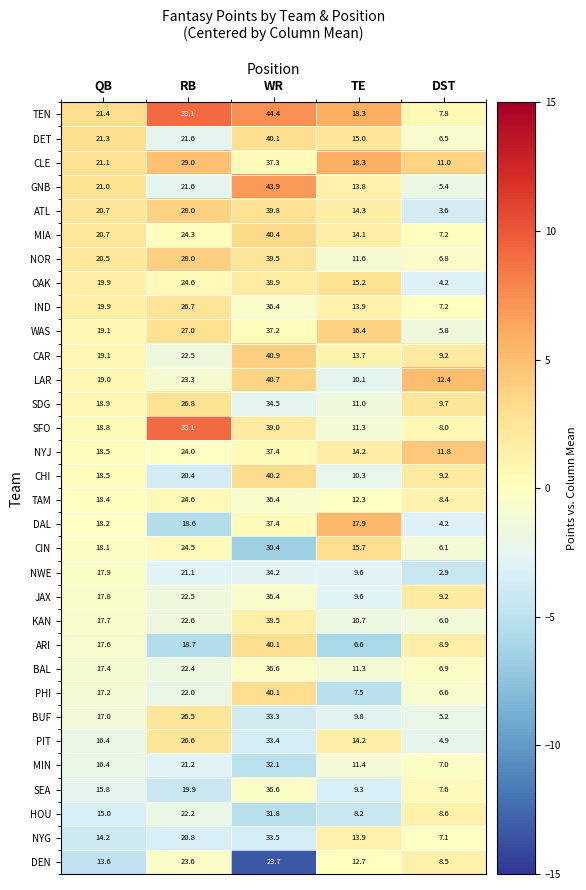

Which series has the largest total across all categories?

TEN